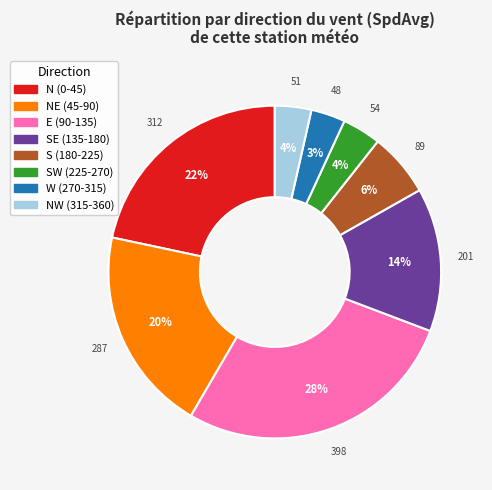

Is there any slice that represents more than half of the pie?

No